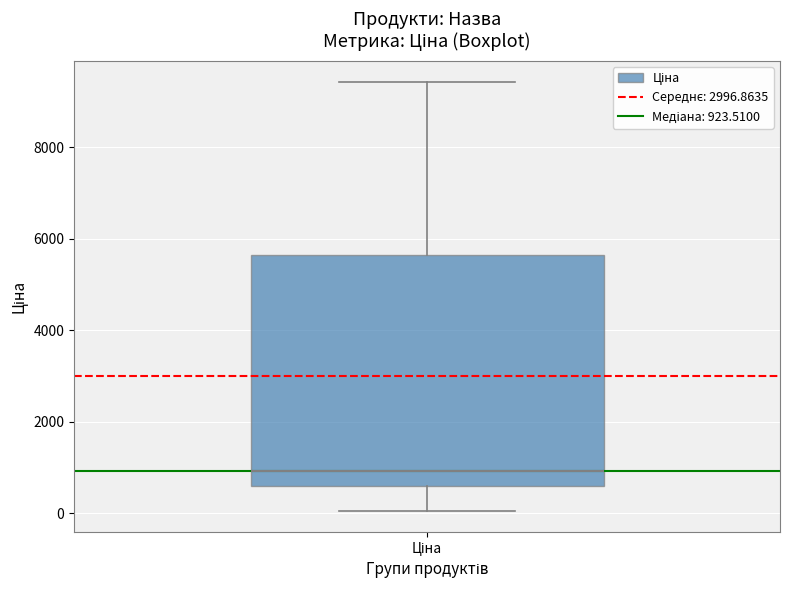

Read this box plot against the y-axis: the position of the median line, the range covered by the box, and the ends of both whiskers. The values are not printed on the chart, so give them approximately, as read against the axis.

median 1000, box 600 to 5600, whiskers 0 to 9400